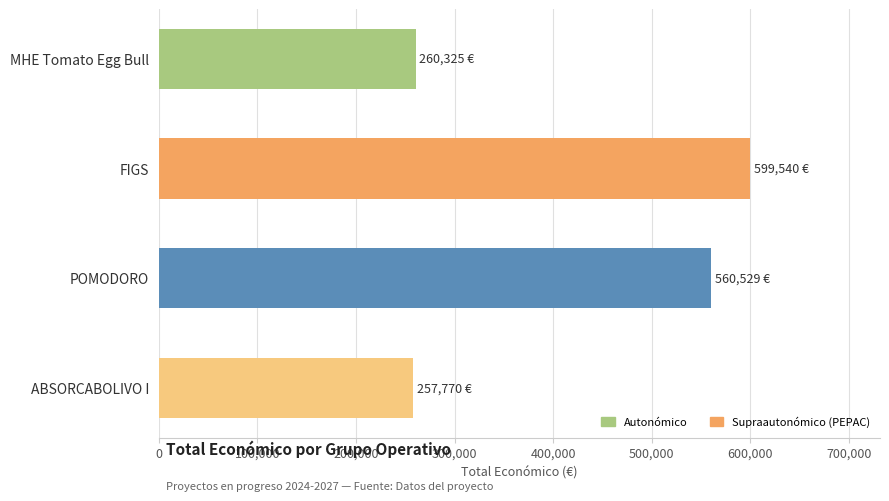

How many categories are shown in the chart?

4